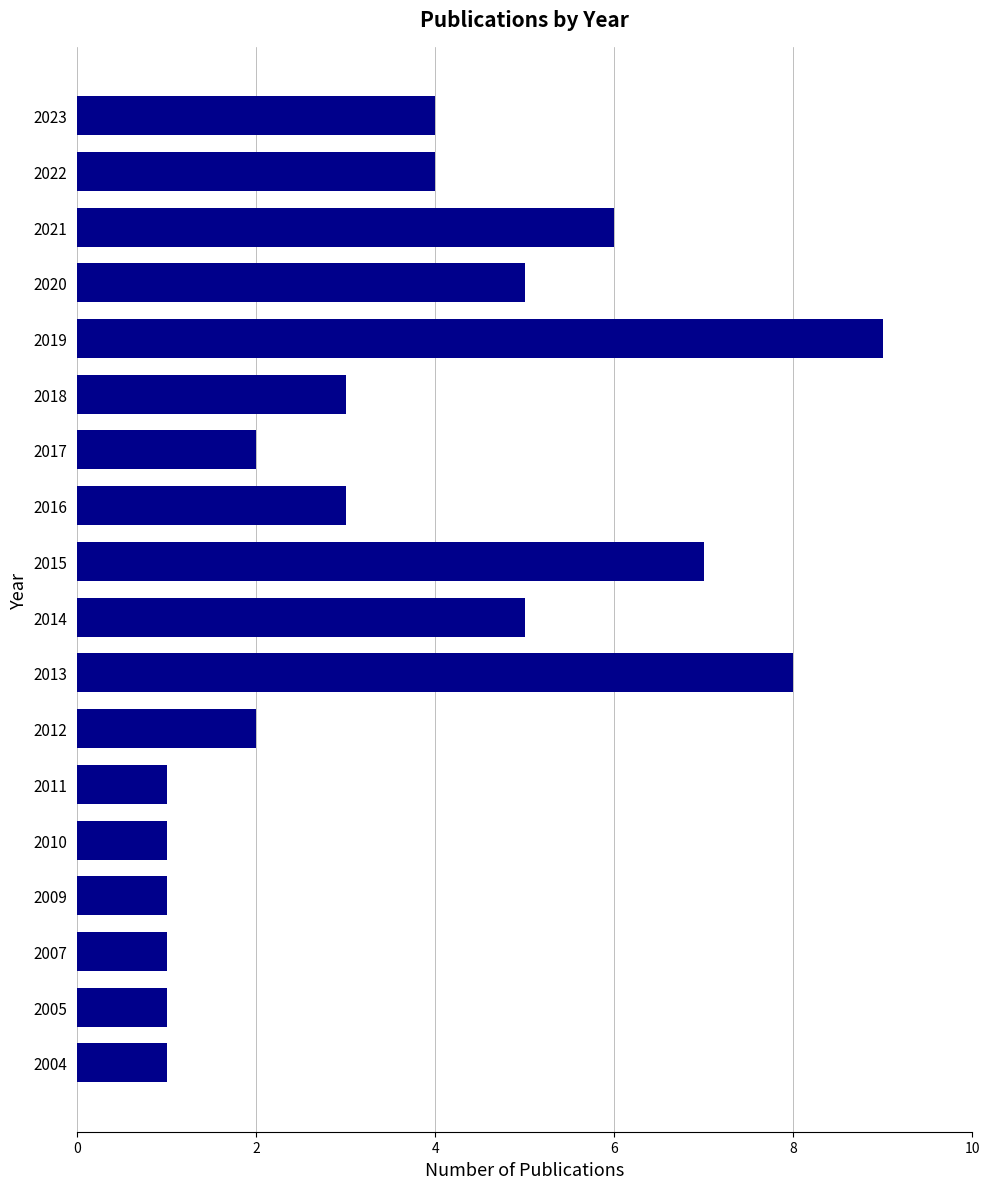

Which has a higher value, 2018 or 2019?

2019